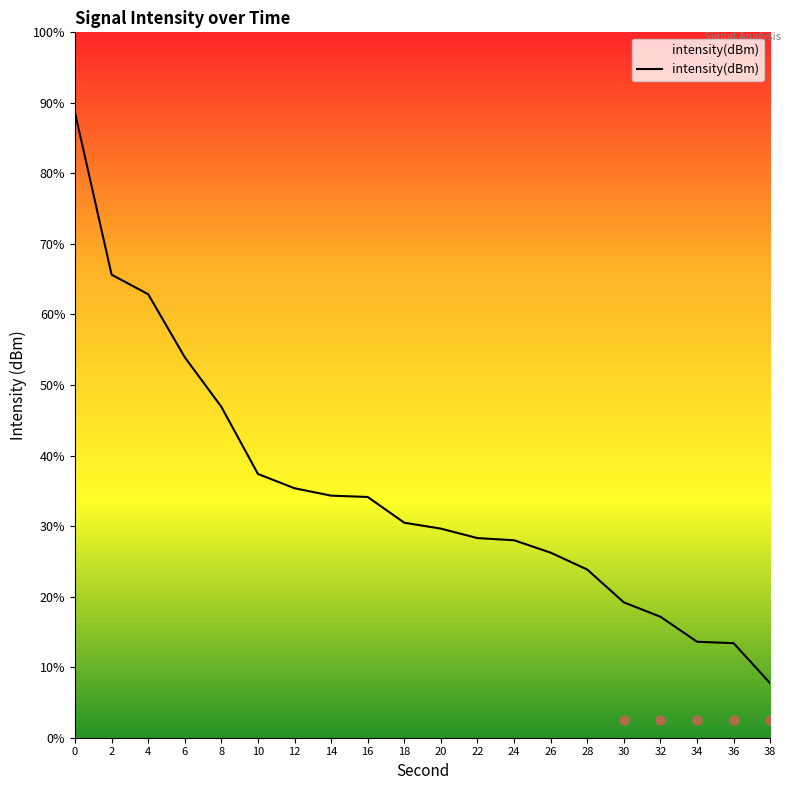

What is the change in value from 6 to 26?

-2.2